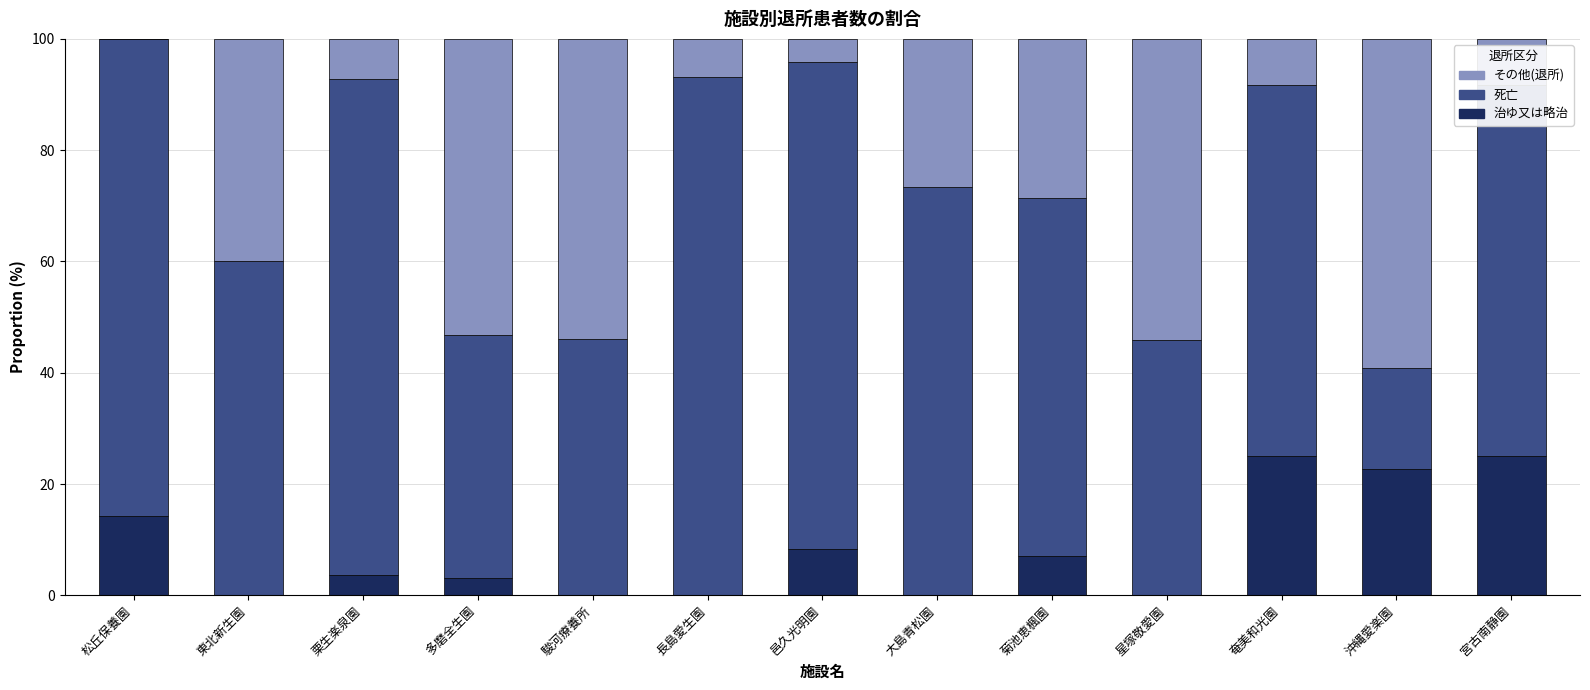

What are all the series names shown in the legend?

その他(退所), 死亡, 治ゆ又は略治